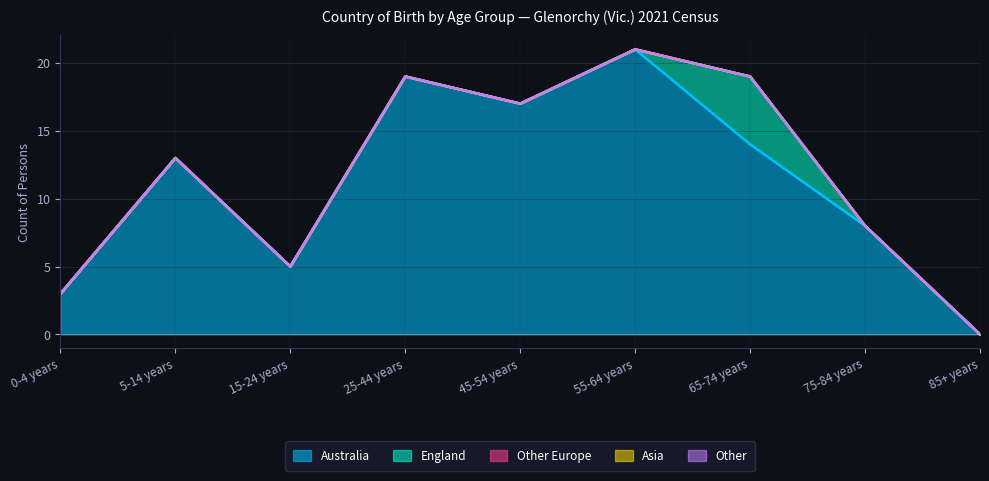

True or false: England has a value of 5 at 65-74 years.

True